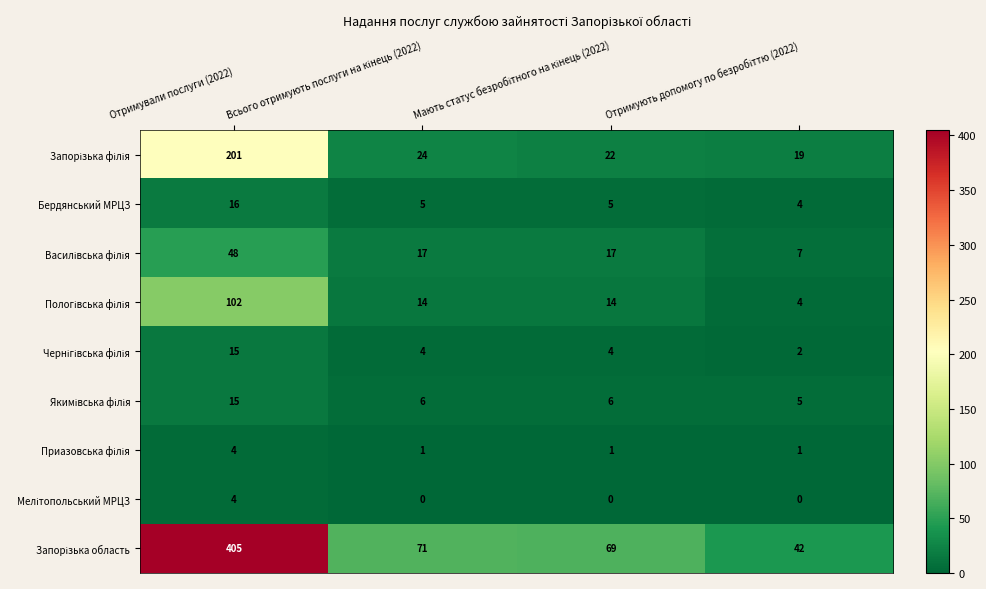

At which category is the sum across all series the highest?

Отримували послуги (2022)